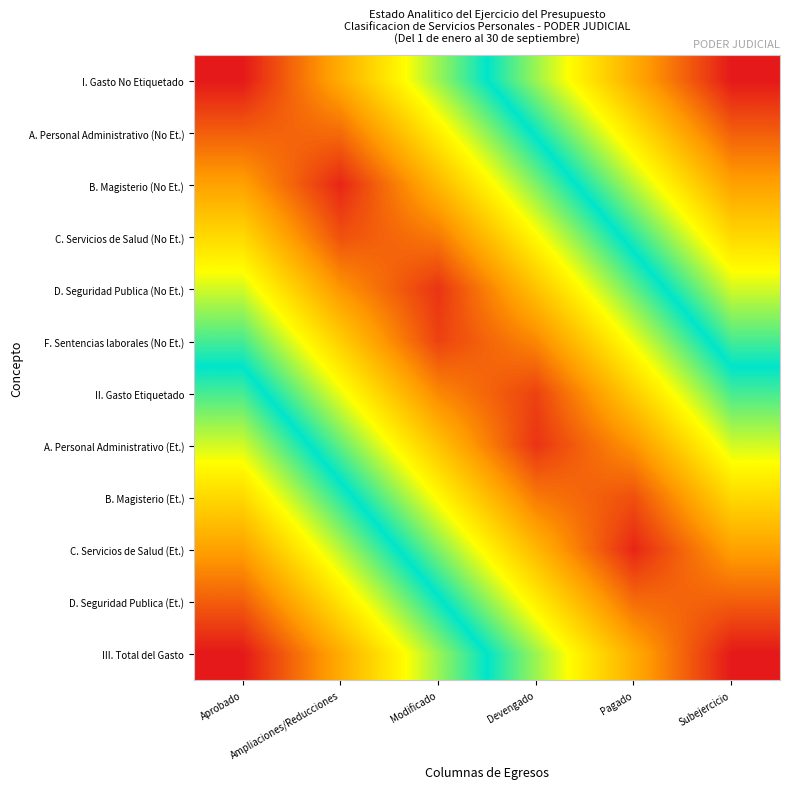

Reading right to left, extract all data points from this chart.

I. Gasto No Etiquetado: Subejercicio=1.0	Pagado=0.8	Devengado=0.6	Modificado=0.4	Ampliaciones/Reducciones=0.2	Aprobado=0.0
A. Personal Administrativo (No Et.): Subejercicio=0.9	Pagado=0.7	Devengado=0.5	Modificado=0.3	Ampliaciones/Reducciones=0.1	Aprobado=0.1
B. Magisterio (No Et.): Subejercicio=0.8	Pagado=0.6	Devengado=0.4	Modificado=0.2	Ampliaciones/Reducciones=0.0	Aprobado=0.2
C. Servicios de Salud (No Et.): Subejercicio=0.7	Pagado=0.5	Devengado=0.3	Modificado=0.1	Ampliaciones/Reducciones=0.1	Aprobado=0.3
D. Seguridad Publica (No Et.): Subejercicio=0.6	Pagado=0.4	Devengado=0.2	Modificado=0.0	Ampliaciones/Reducciones=0.2	Aprobado=0.4
F. Sentencias laborales (No Et.): Subejercicio=0.5	Pagado=0.3	Devengado=0.1	Modificado=0.1	Ampliaciones/Reducciones=0.3	Aprobado=0.5
II. Gasto Etiquetado: Subejercicio=0.5	Pagado=0.3	Devengado=0.1	Modificado=0.1	Ampliaciones/Reducciones=0.3	Aprobado=0.5
A. Personal Administrativo (Et.): Subejercicio=0.4	Pagado=0.2	Devengado=0.0	Modificado=0.2	Ampliaciones/Reducciones=0.4	Aprobado=0.6
B. Magisterio (Et.): Subejercicio=0.3	Pagado=0.1	Devengado=0.1	Modificado=0.3	Ampliaciones/Reducciones=0.5	Aprobado=0.7
C. Servicios de Salud (Et.): Subejercicio=0.2	Pagado=0.0	Devengado=0.2	Modificado=0.4	Ampliaciones/Reducciones=0.6	Aprobado=0.8
D. Seguridad Publica (Et.): Subejercicio=0.1	Pagado=0.1	Devengado=0.3	Modificado=0.5	Ampliaciones/Reducciones=0.7	Aprobado=0.9
III. Total del Gasto: Subejercicio=0.0	Pagado=0.2	Devengado=0.4	Modificado=0.6	Ampliaciones/Reducciones=0.8	Aprobado=1.0